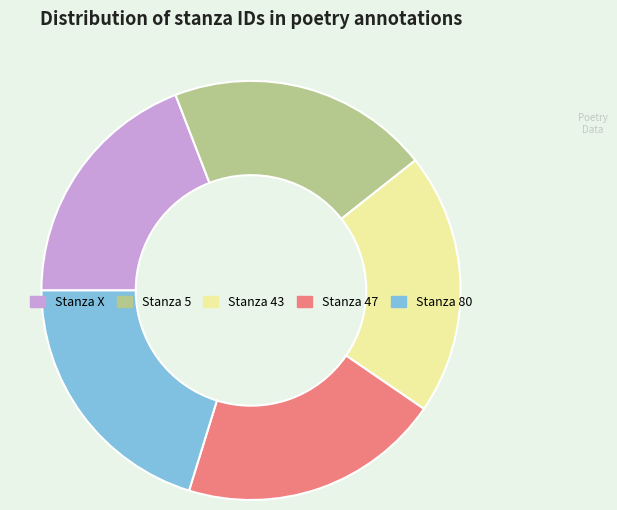

Combined, do Stanza X and Stanza 80 account for over 50%?

No